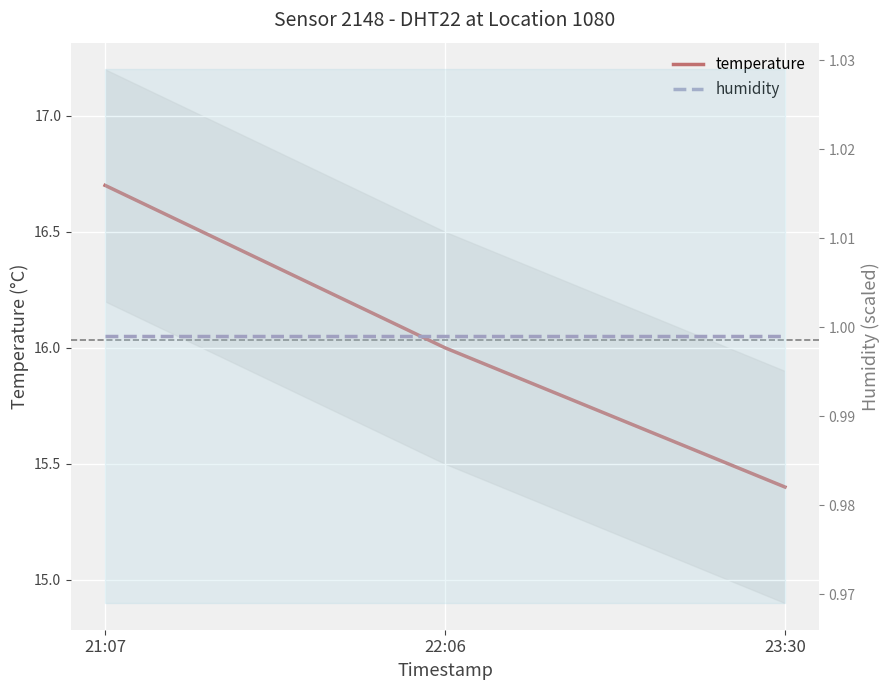

What is the value of the humidity point at the 3rd from the left?

1.0